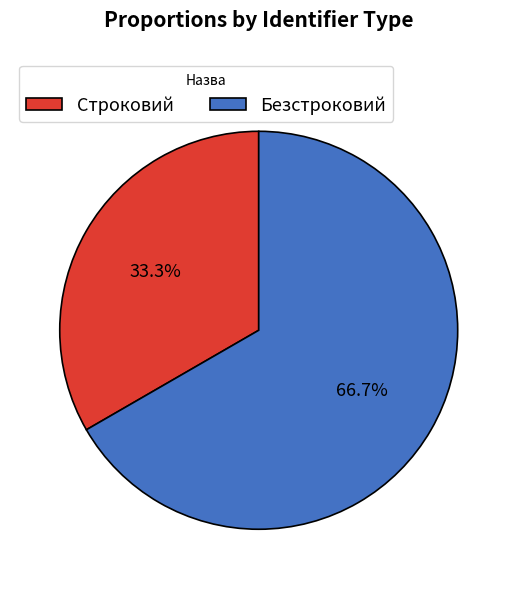

To the nearest percent, what is the difference between the largest and smallest slice percentages?

33%